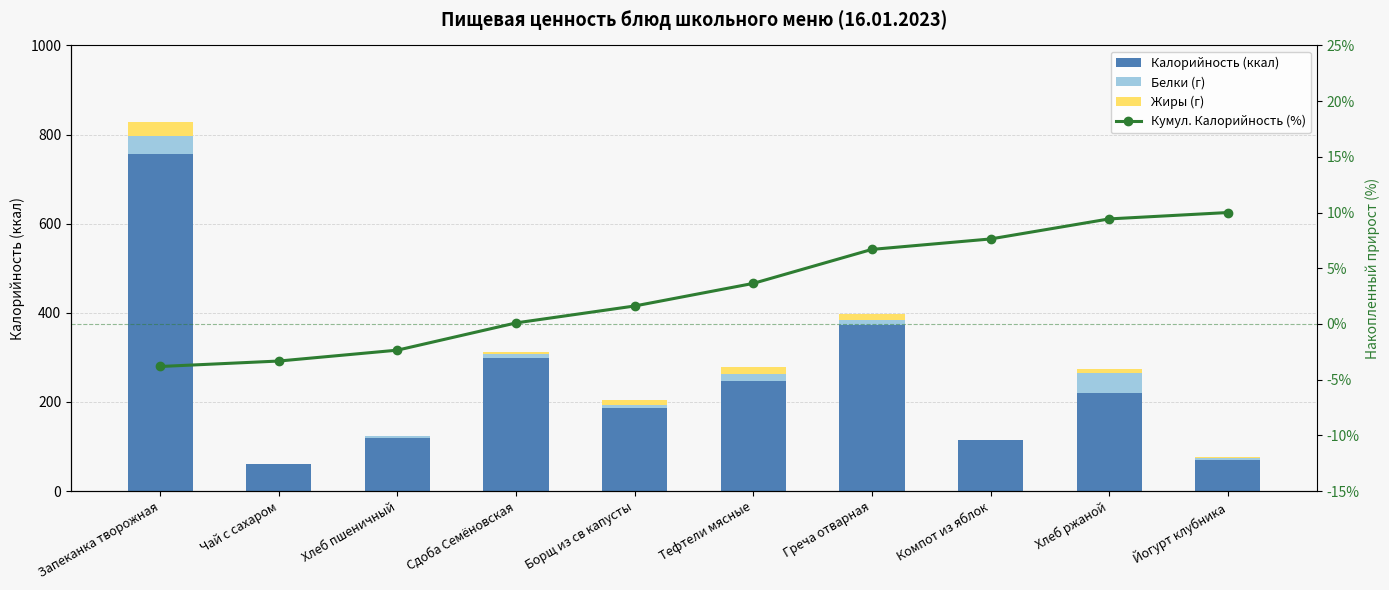

What position from the left is Запеканка творожная?

1